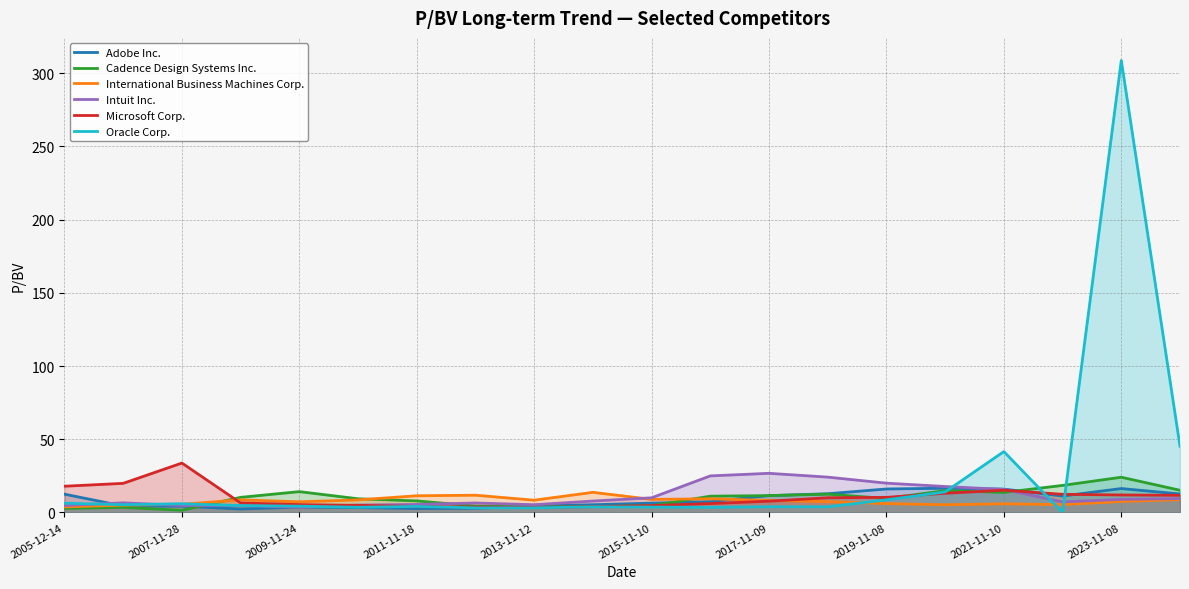

Is it true that Oracle Corp. equals 4.1 at 2011-11-18?

True